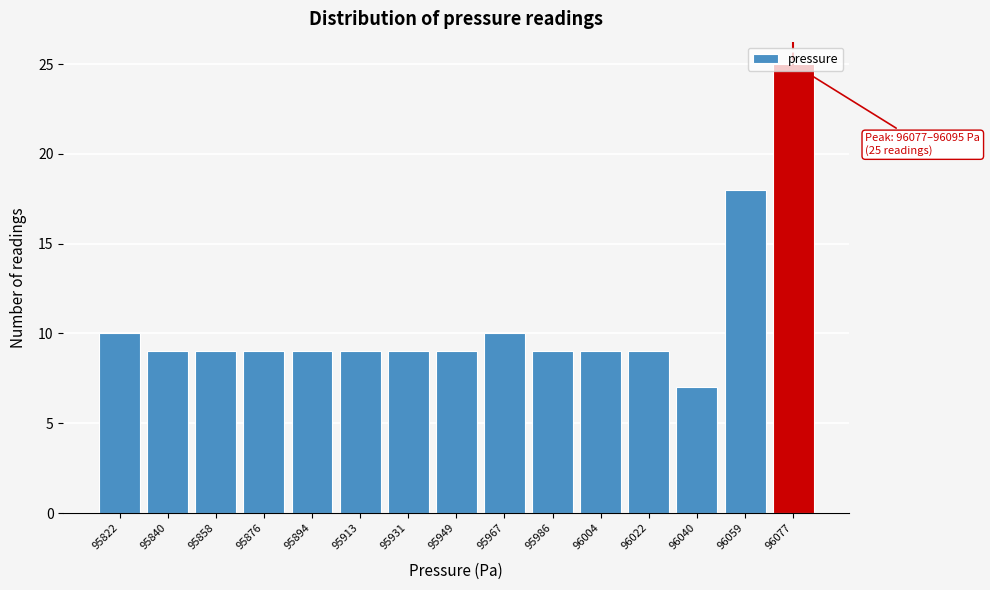

What is the sum of the values at 95986 and 95894?

18